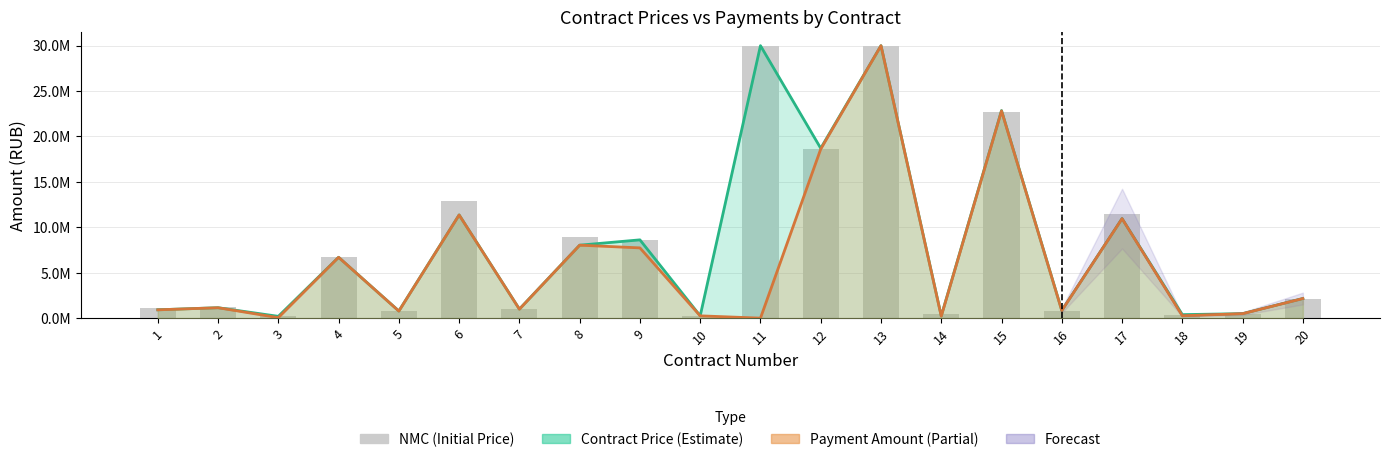

What is the change in value from 3 to 4?

+6501804.5